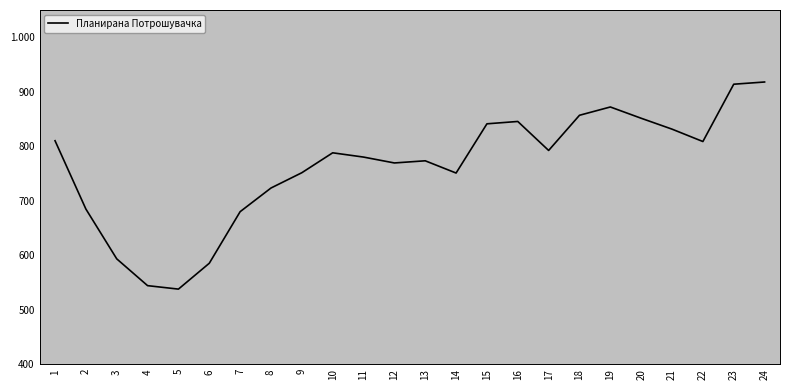

Is this an area chart (filled region under the line)?

No